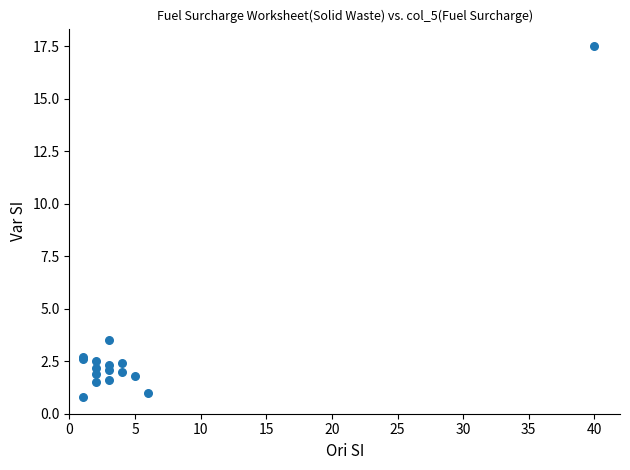

What Y value in the scatter plot is closest to 9?

3.5